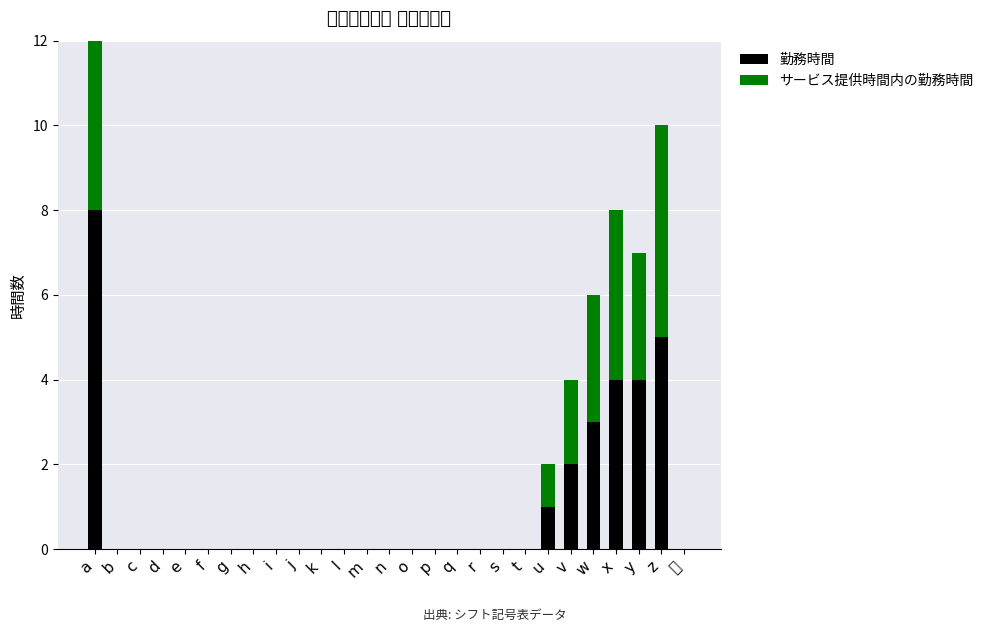

What is the difference between the second highest and minimum values in the 勤務時間 series?

5